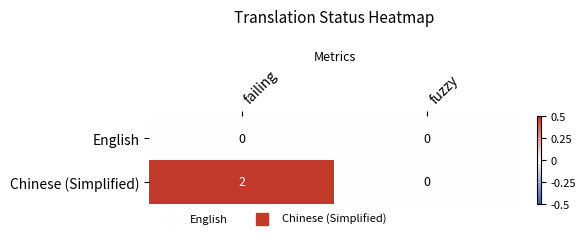

True or false: Chinese (Simplified) has a value of 4 at failing.

False